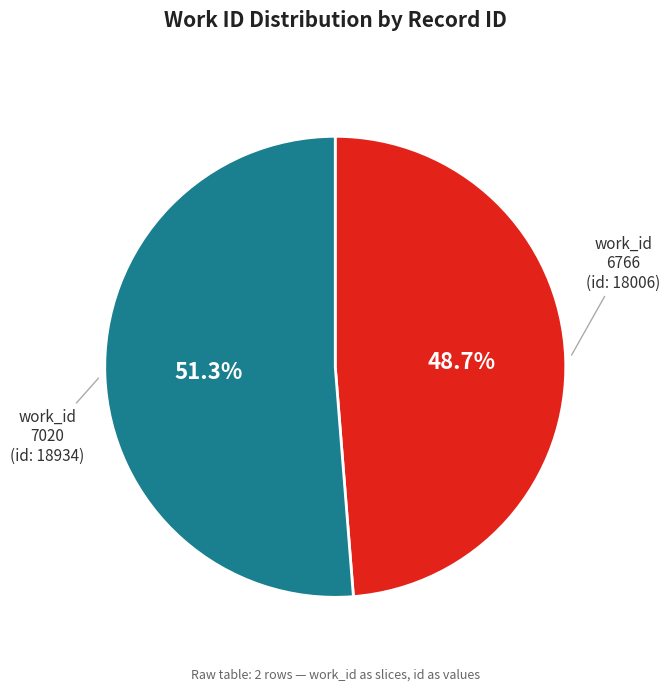

Count the number of slices in the pie.

2